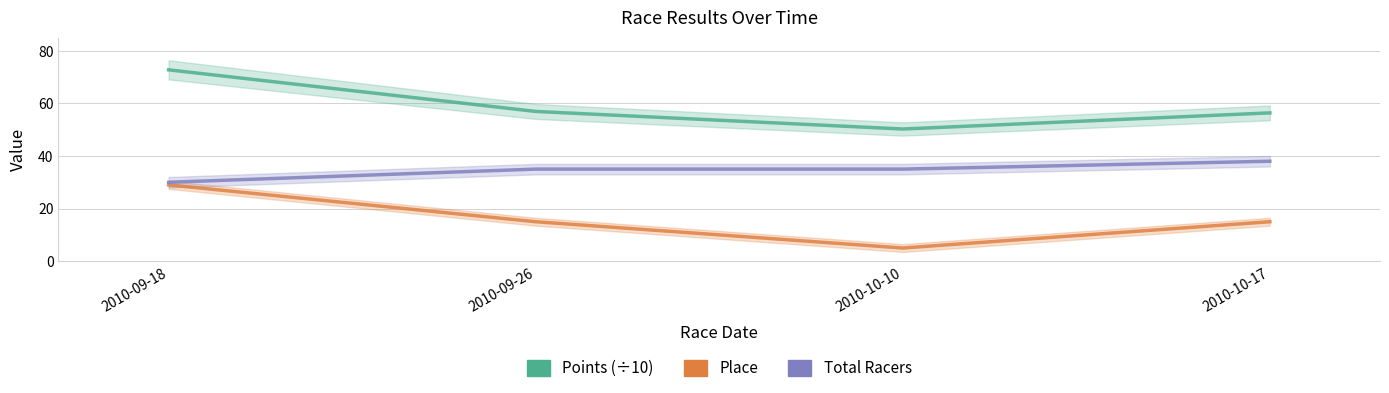

What is the difference between the Points (÷10) values at 2010-09-18 and 2010-10-17?

16.4